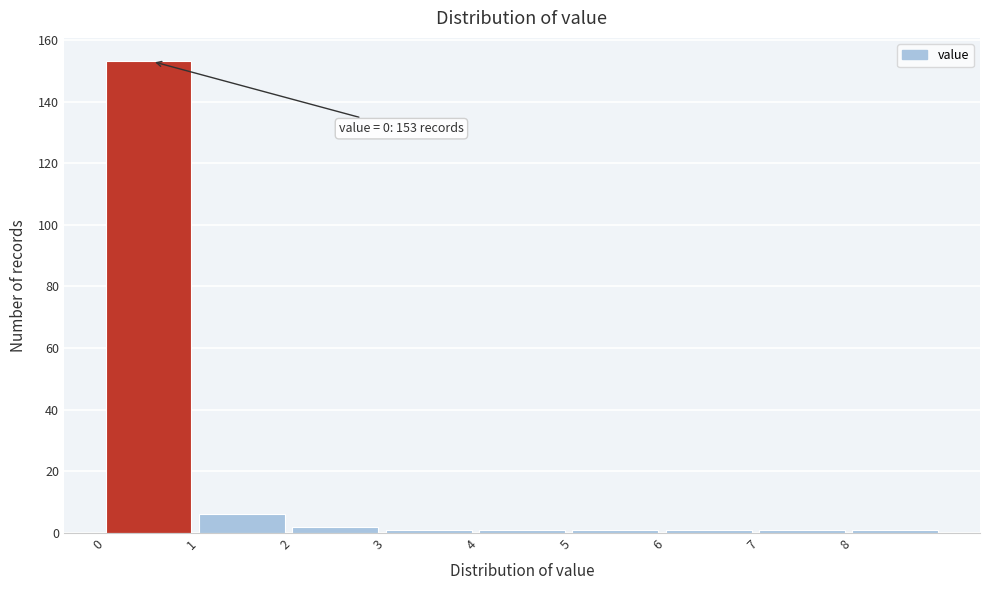

Which range on the x-axis has the tallest bar?

0 to 1